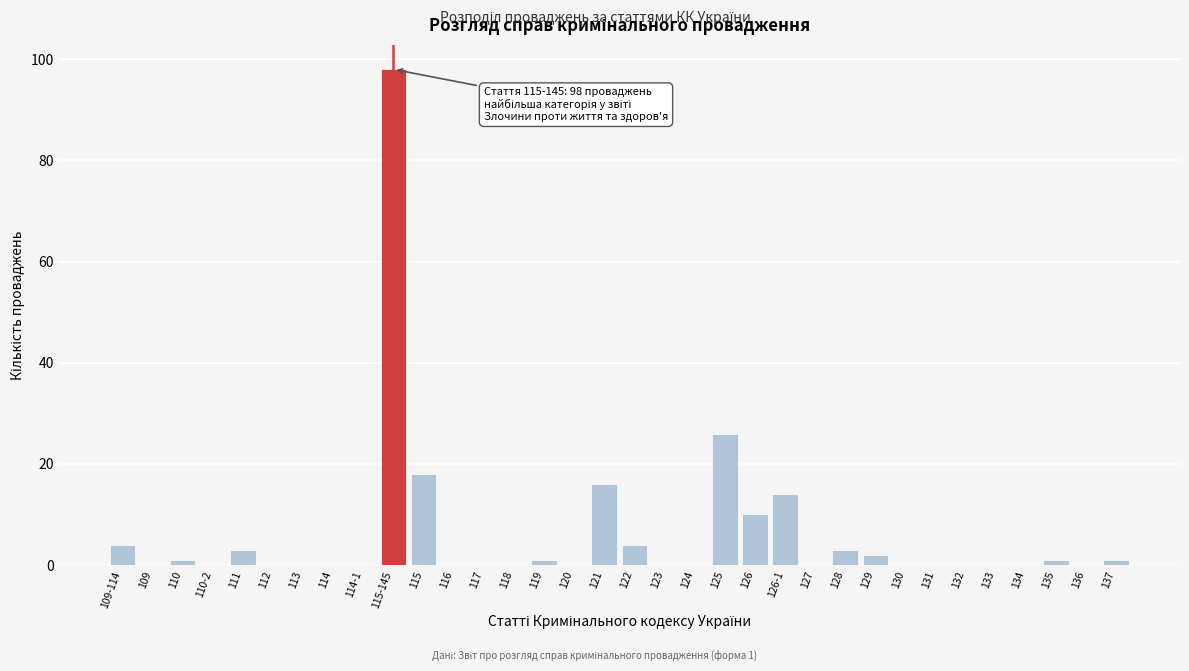

Where is the data nearest to the value 49?

125